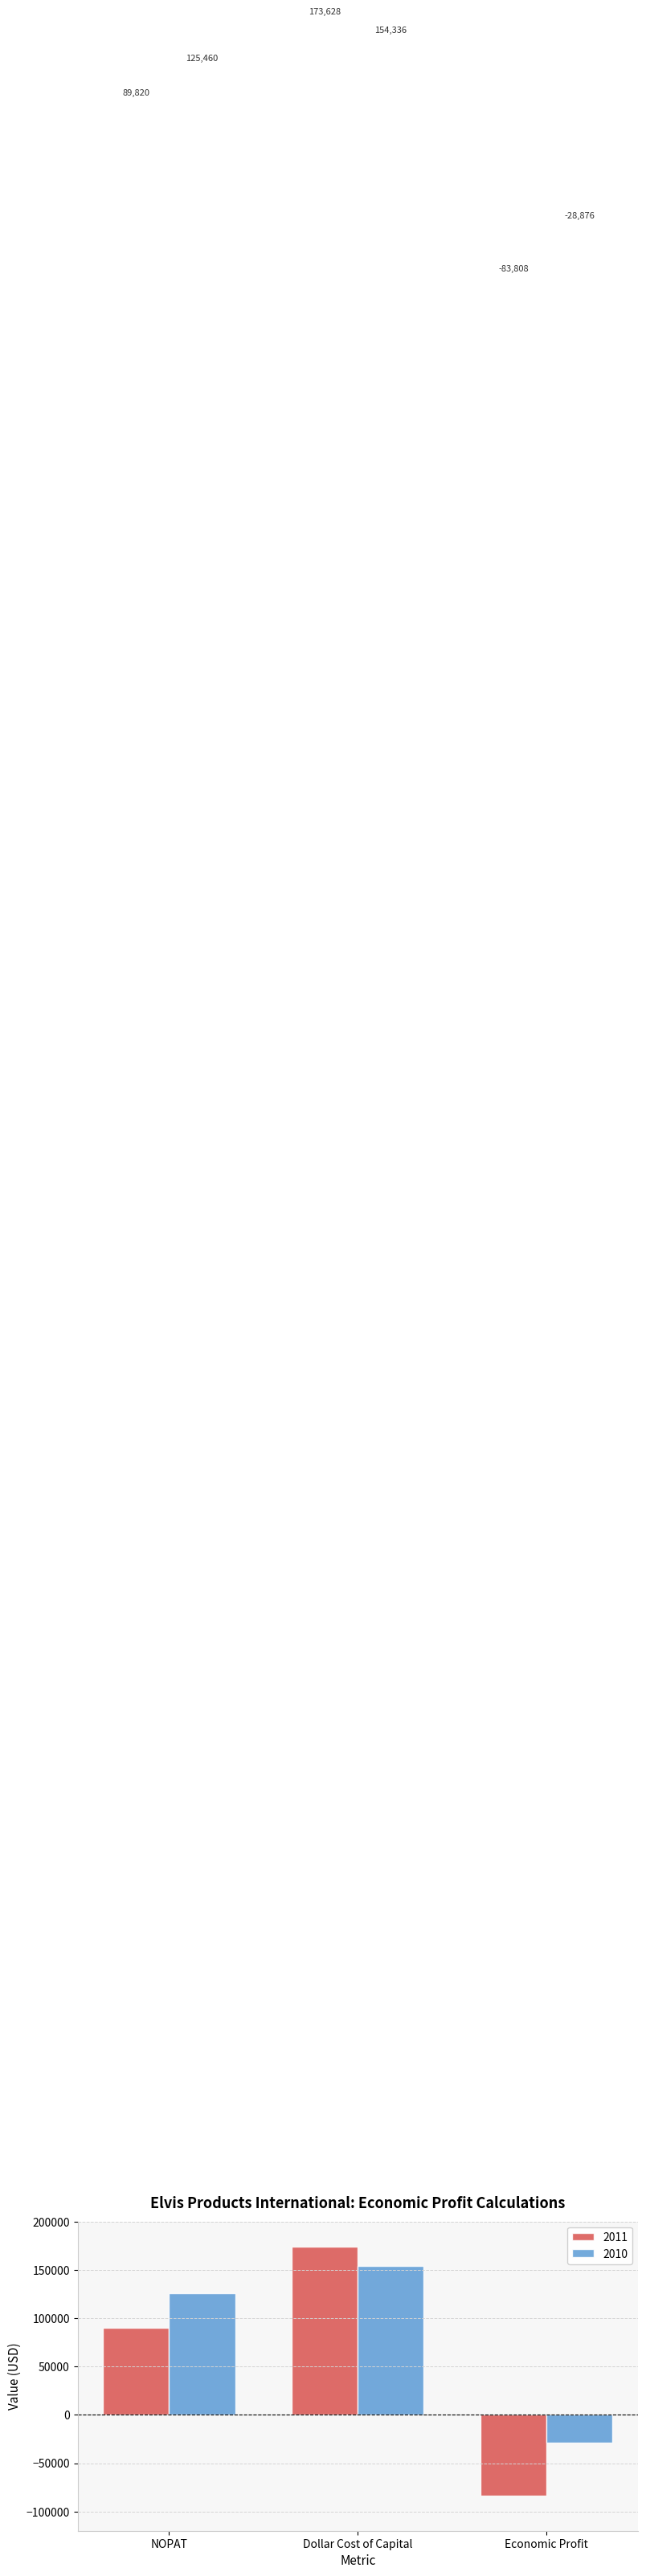

What position from the right is Economic Profit?

1